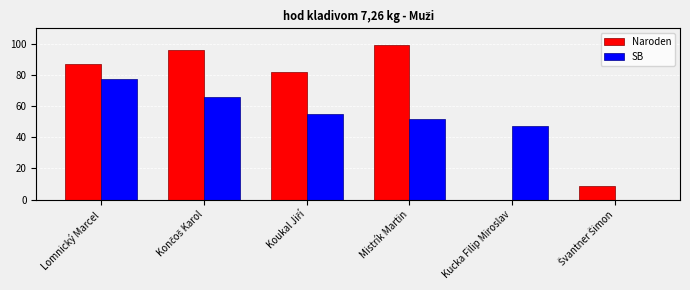

Are the bars grouped side by side (vs. stacked)?

Yes